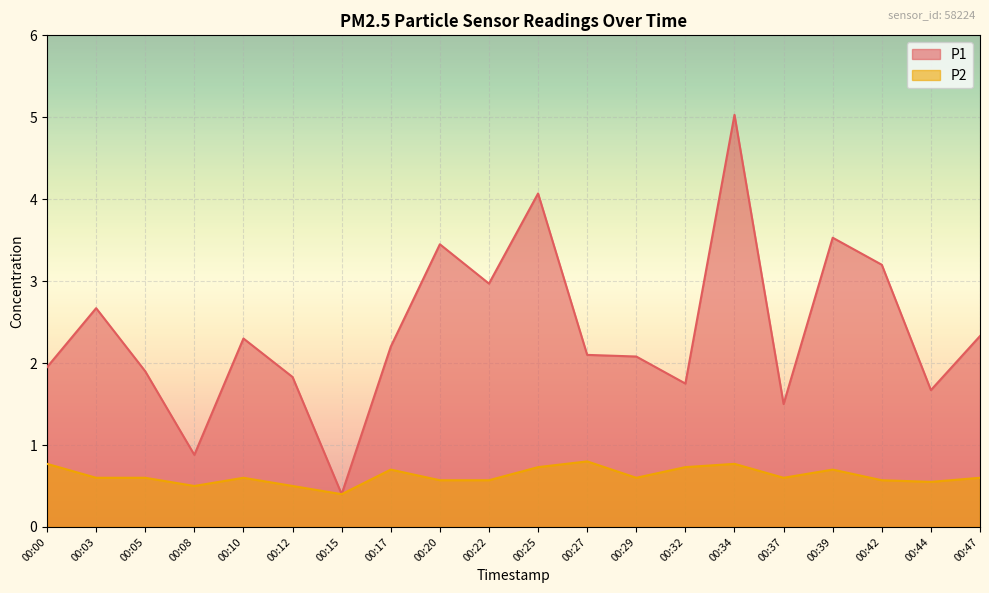

What are all the series names shown in the legend?

P1, P2